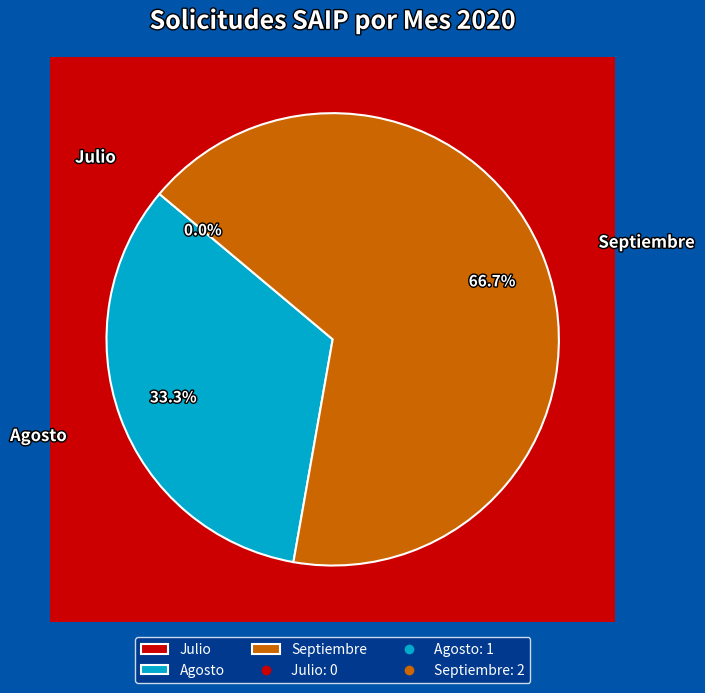

The Julio slice represents 1% of the pie. True or false?

False